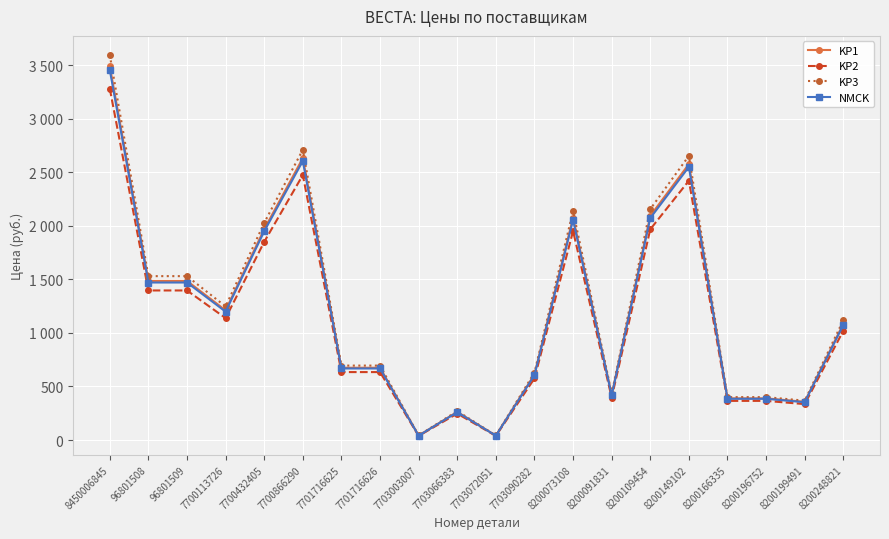

What is the sum of all NMCK values?

23725.7